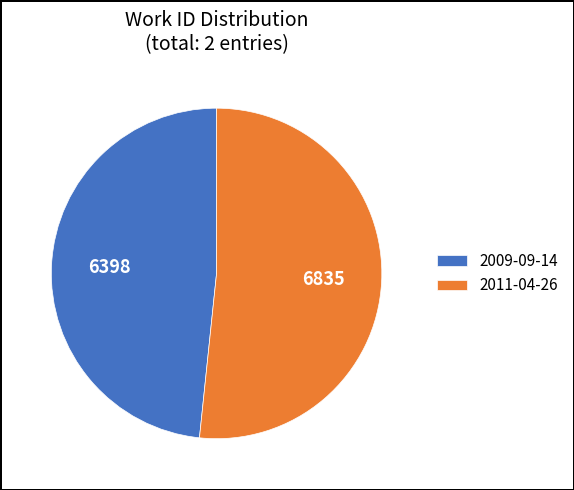

Is 2011-04-26 the majority of the pie?

Yes